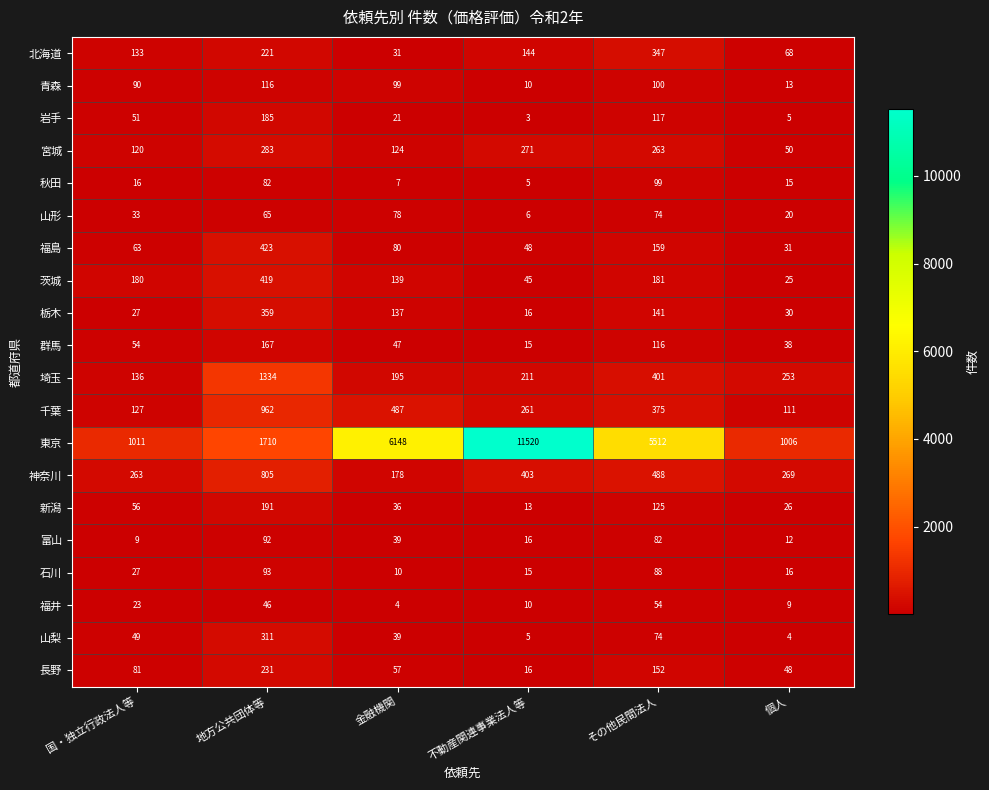

At which category is the sum across all series the highest?

不動産関連事業法人等